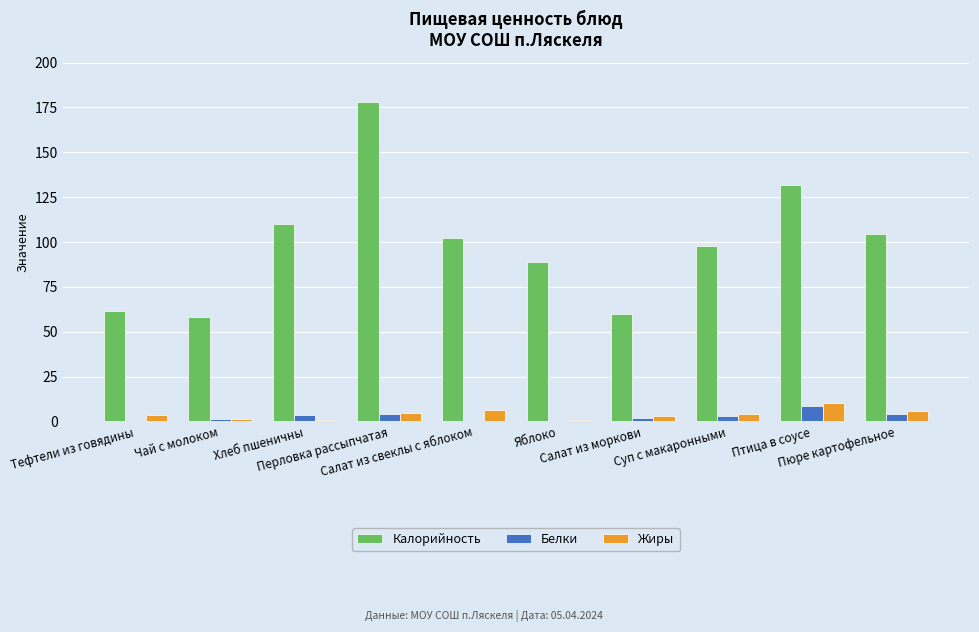

What is the sum of all Белки values?

29.2